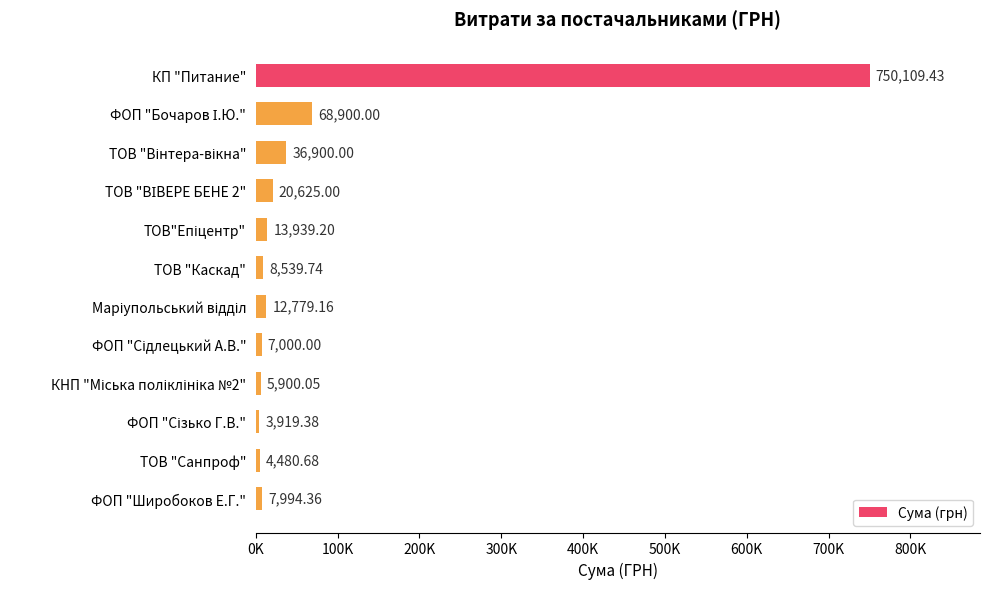

Does the chart contain any negative values?

No